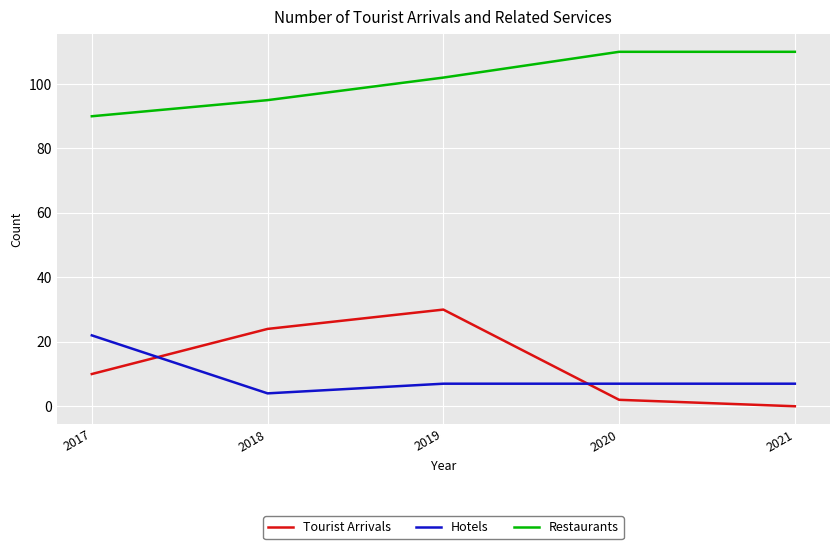

What is the difference between the highest and lowest values at 2021?

110